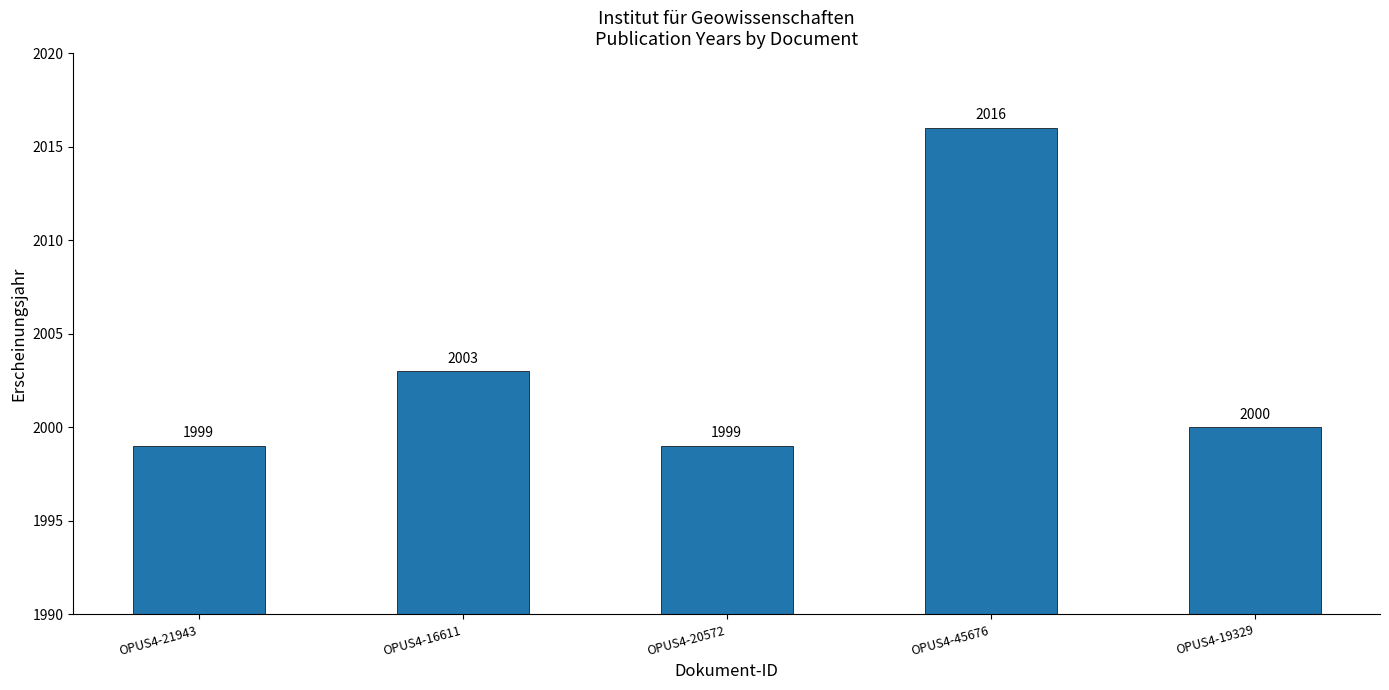

What is the difference between the maximum and minimum values?

17